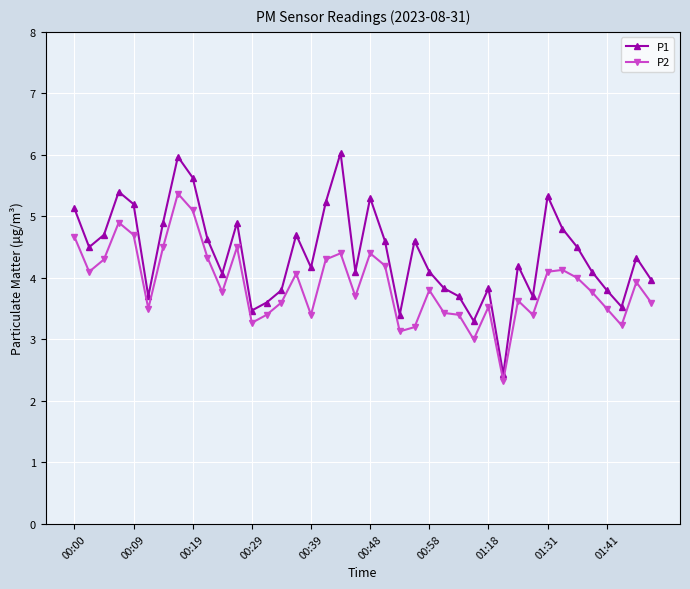

What is the value of the P2 point at the 20th from the left?

3.7